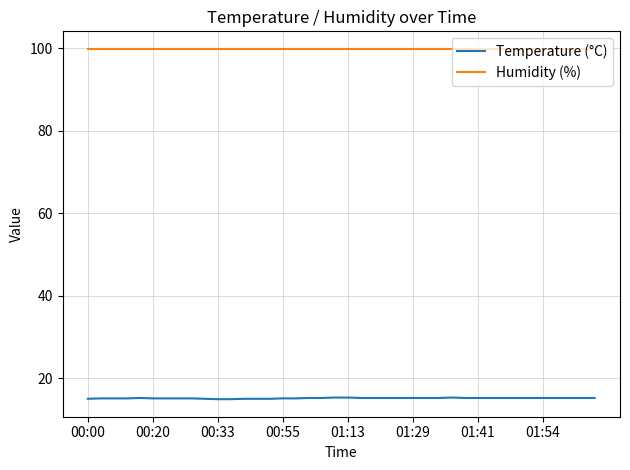

List the series in order of their overall mean, lowest first.

Temperature (°C), Humidity (%)